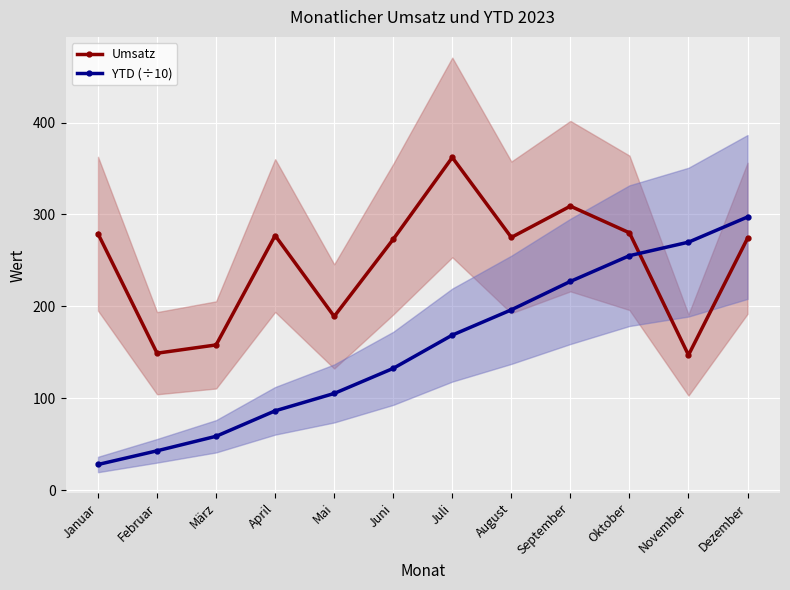

The YTD (÷10) series shows 297.2 at Dezember. True or false?

True